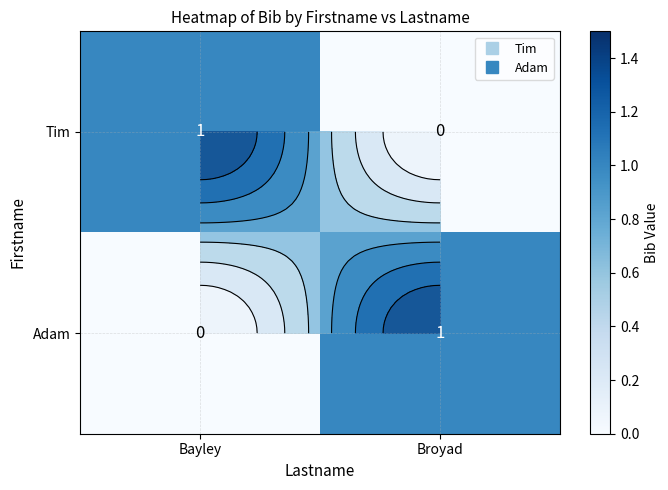

Rank the series by their maximum value, from lowest to highest.

Tim, Adam